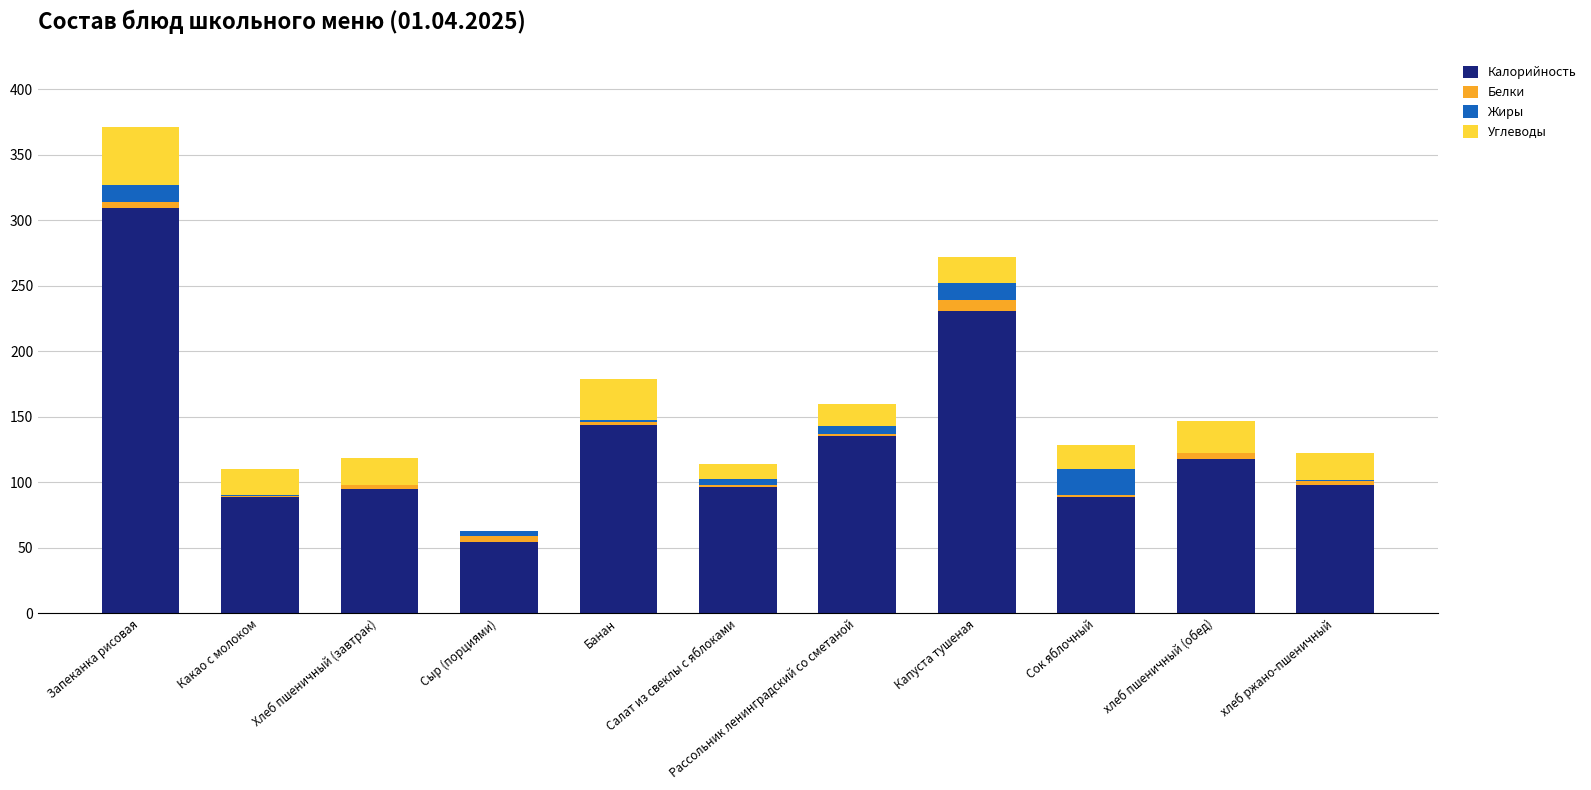

What is the highest value of the Калорийность series?

308.9